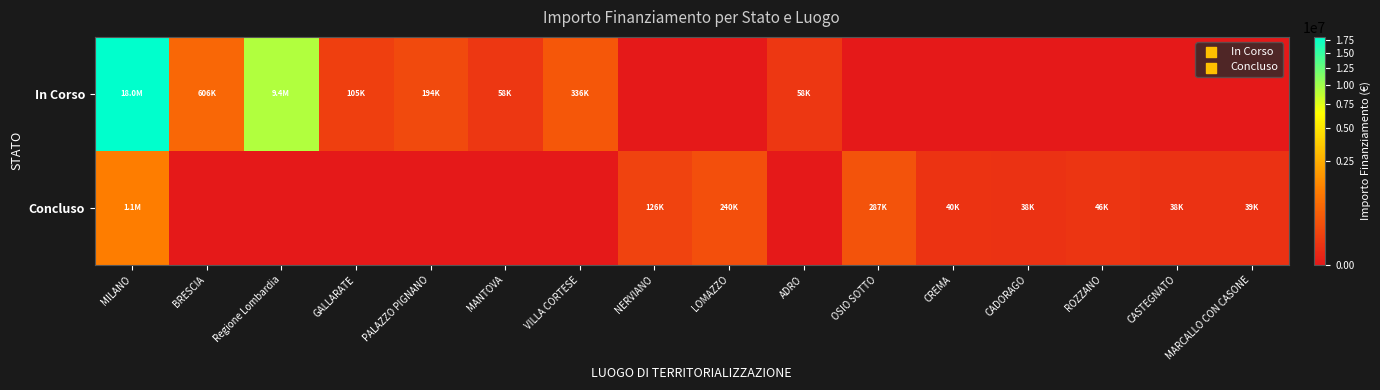

What is the total value across all series at Regione Lombardia?

9360236.0